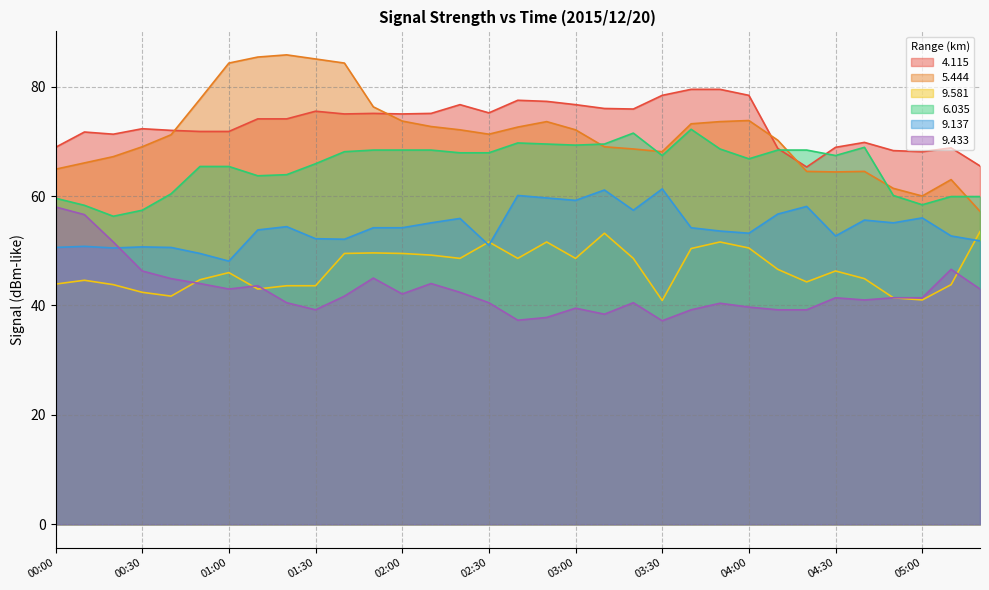

What position from the right is 01:10?

26